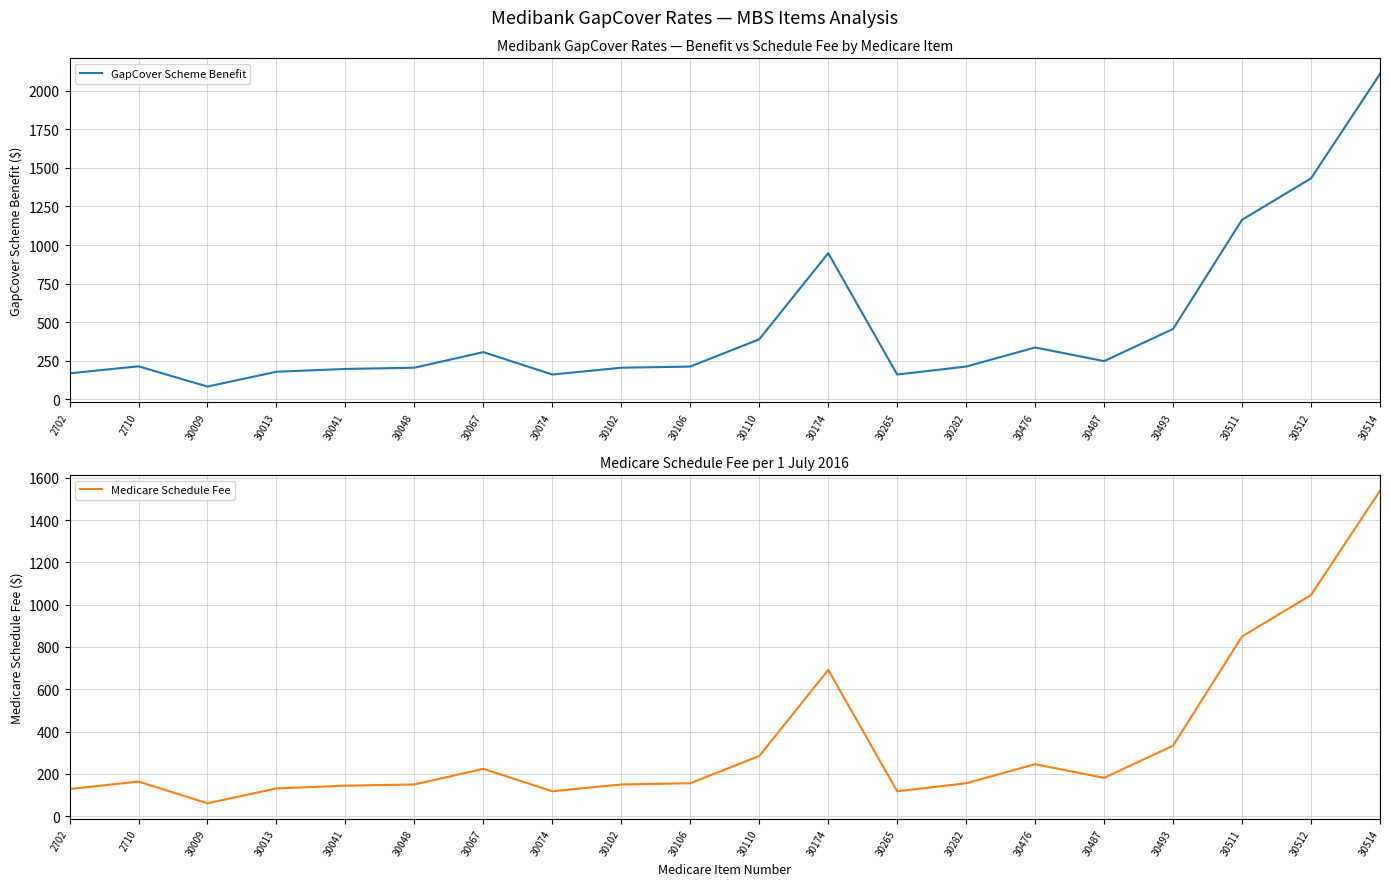

Which series changed the most between 30074 and 30512?

GapCover Scheme Benefit